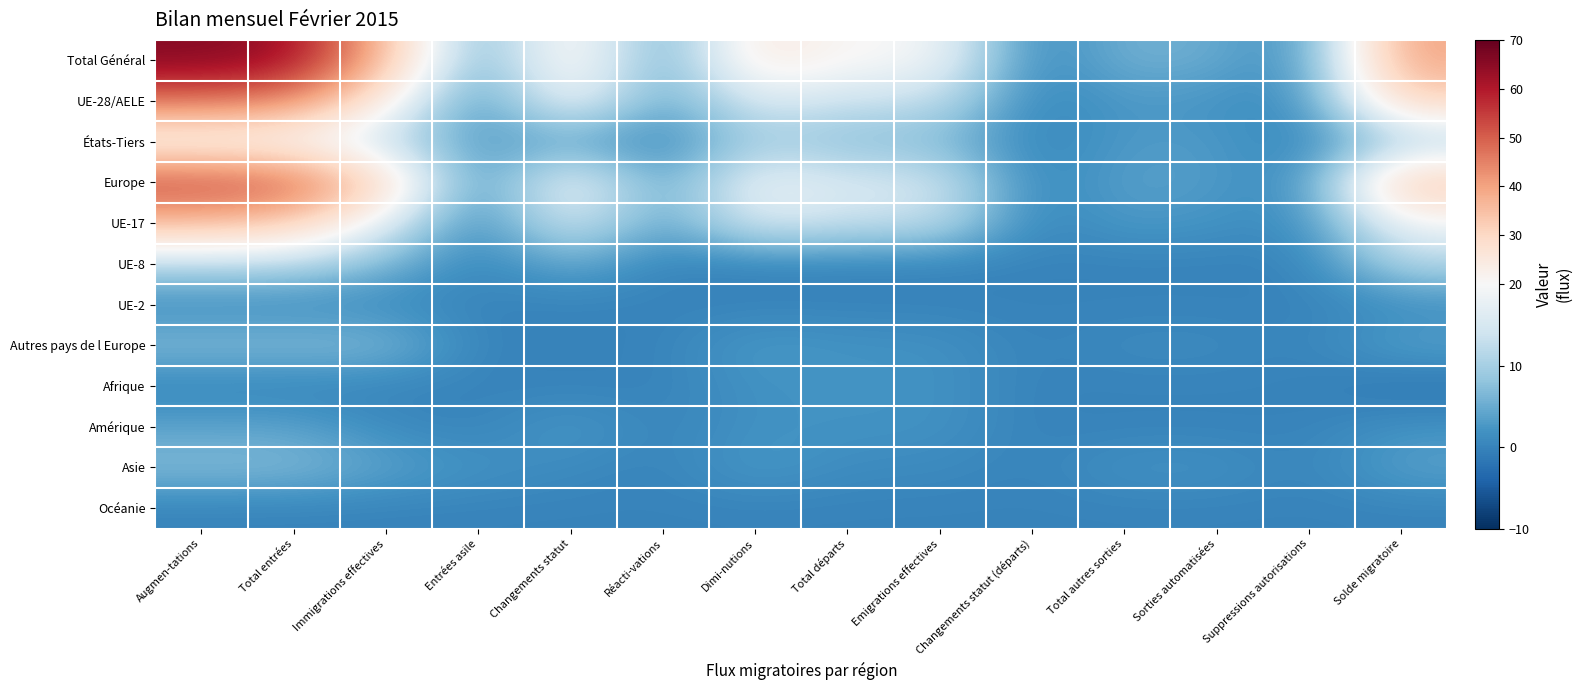

At which category is the sum across all series the highest?

Augmen-tations